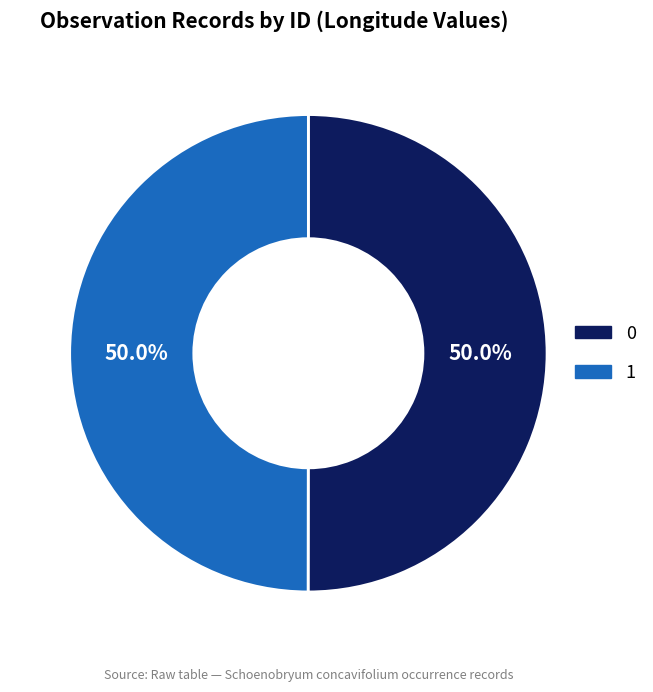

To the nearest percent, what is the average slice percentage?

50%